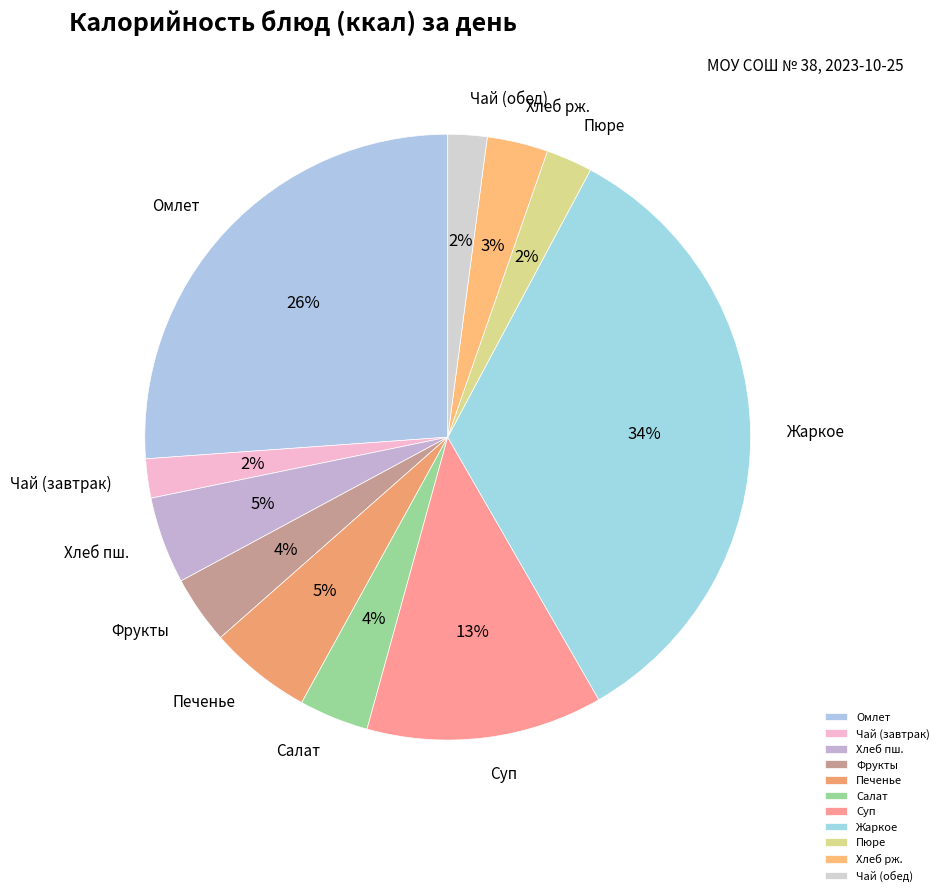

Does any single category account for the majority?

No